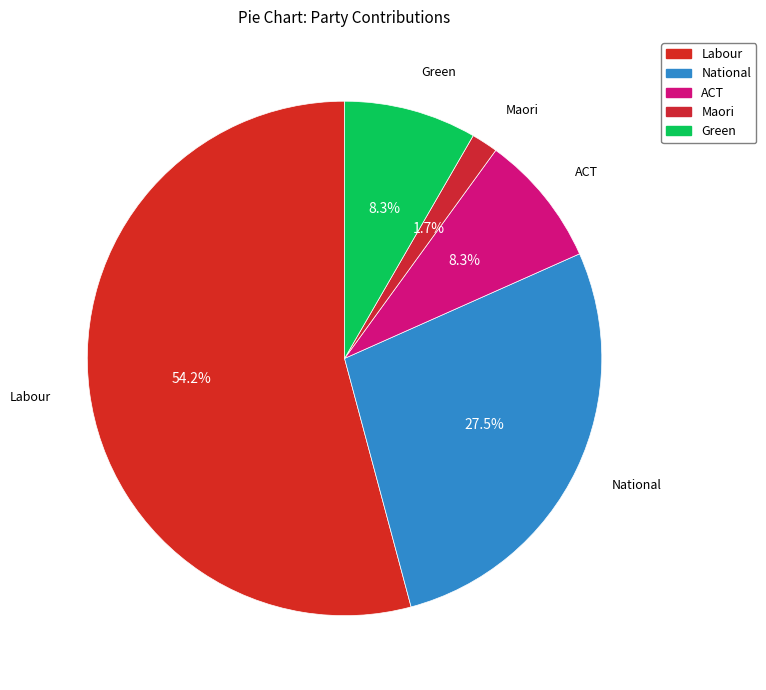

What percentage do Maori and ACT together represent?

10.0%